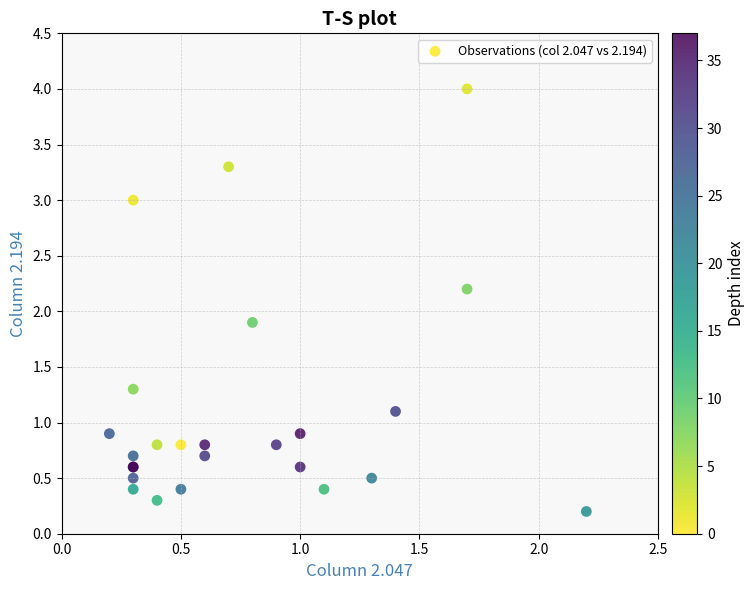

What Y value in the scatter plot is closest to 2?

1.9